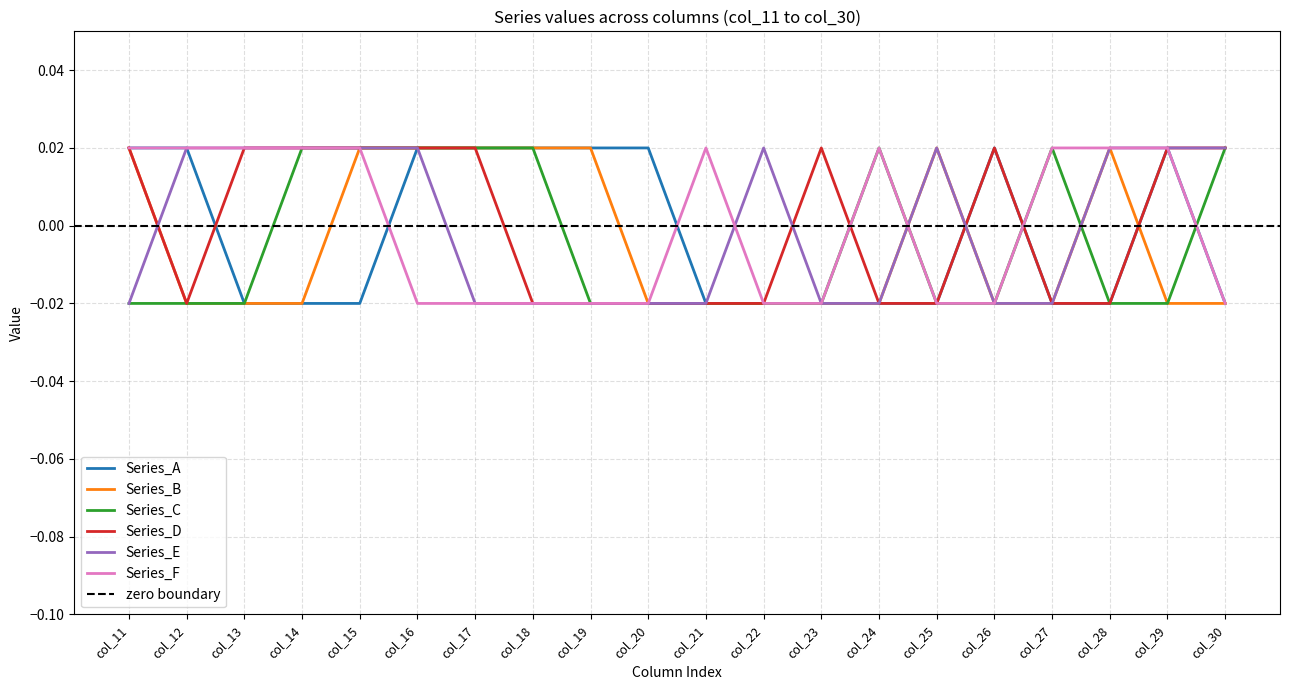

What is the sum of all Series_C values?

-0.1